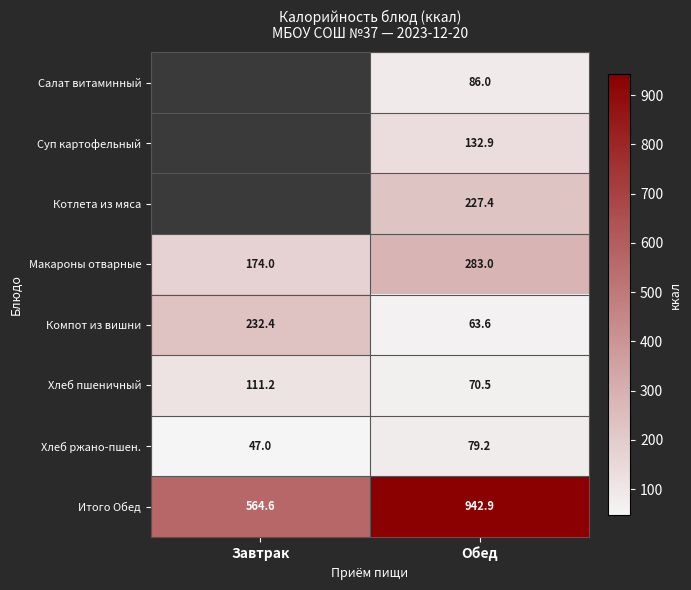

How many series are shown in this chart?

8